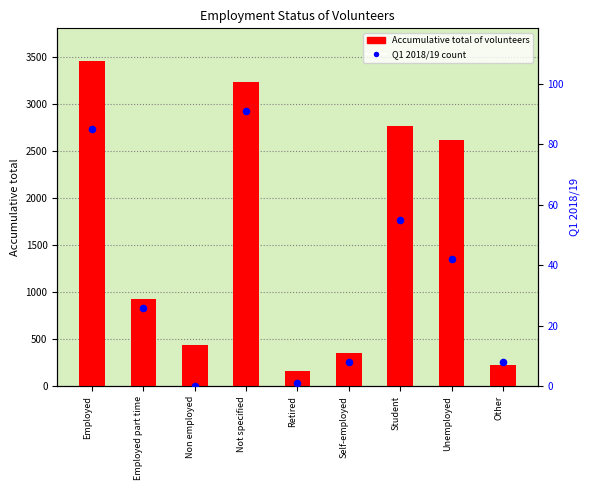

Which series has the largest total across all categories?

Accumulative total